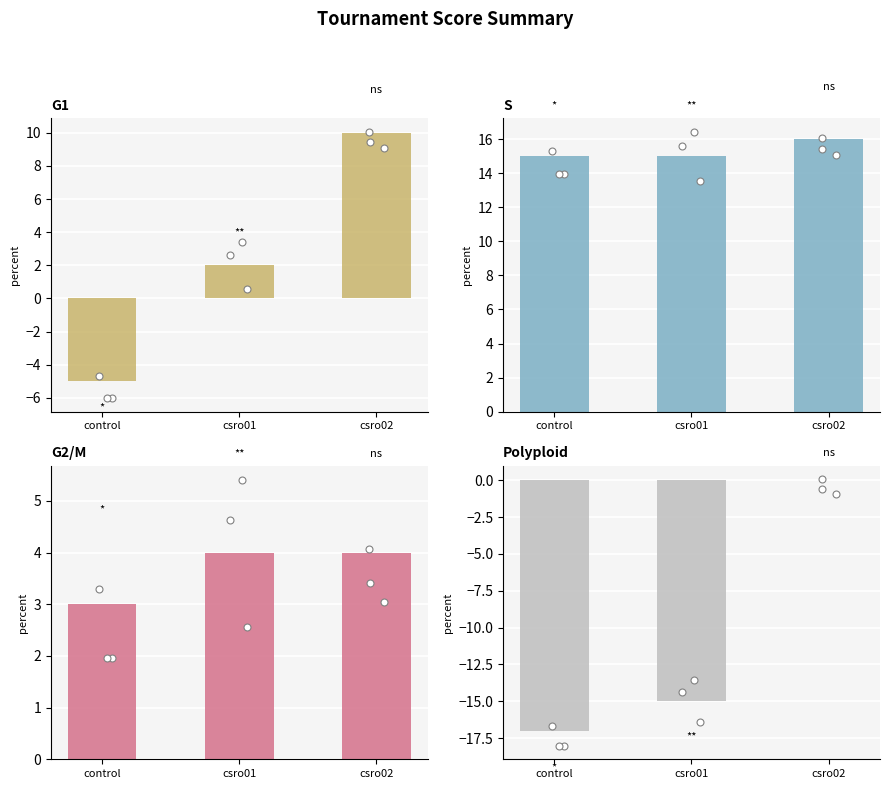

Which series has the largest total across all categories?

round_relative_score